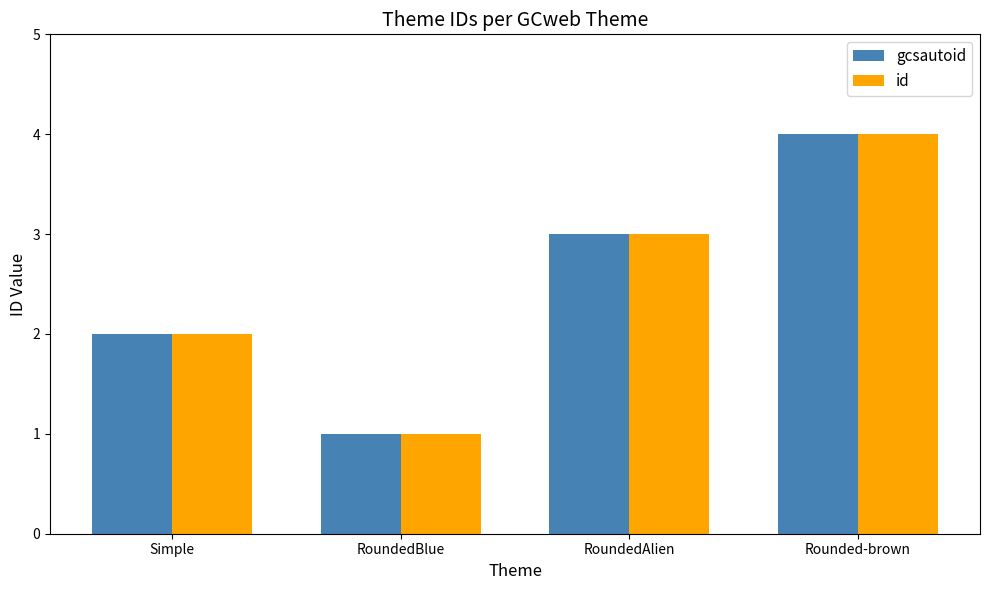

How many distinct data groups are displayed?

2